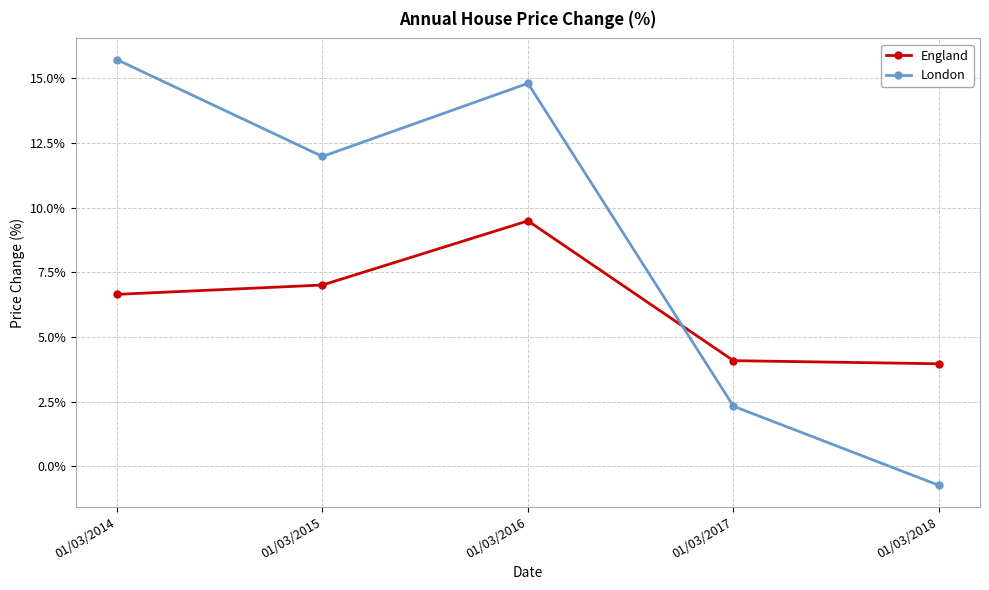

After their last crossing, which series has the higher values: England or London?

England